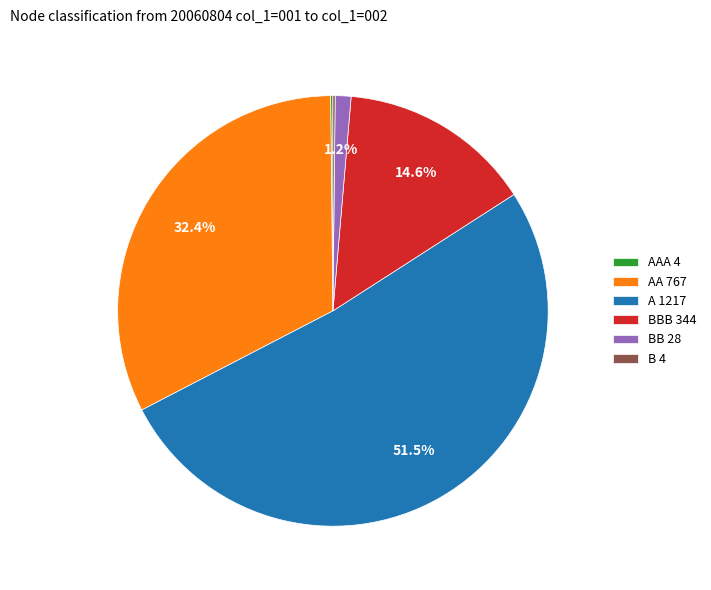

To the nearest percent, what is the difference between the largest and smallest slice percentages?

51%